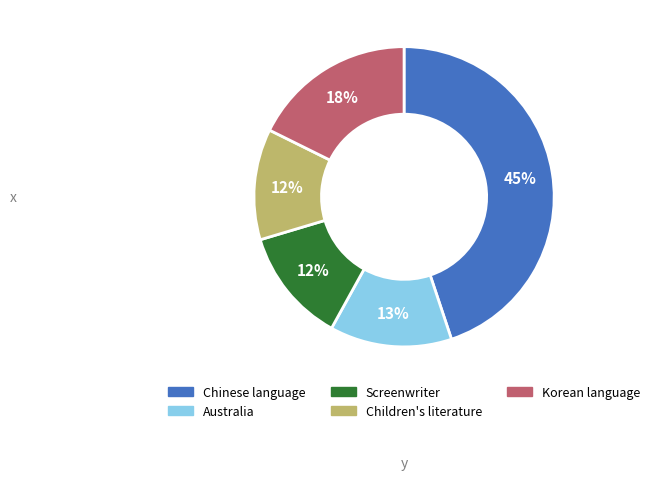

Is there any slice that represents more than half of the pie?

No